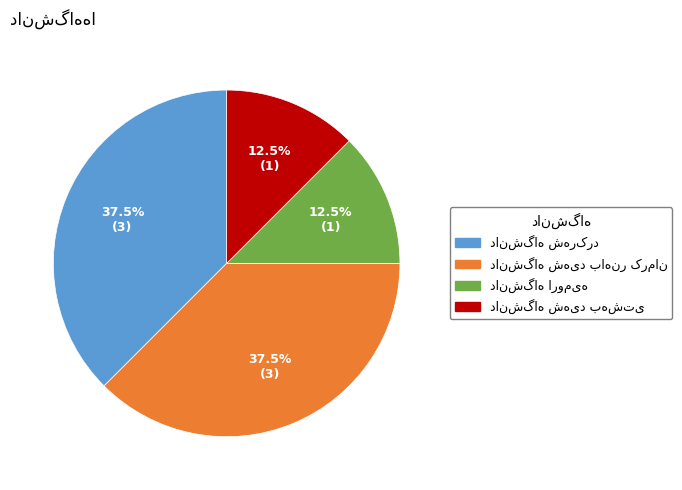

Is there a majority slice in this chart?

No